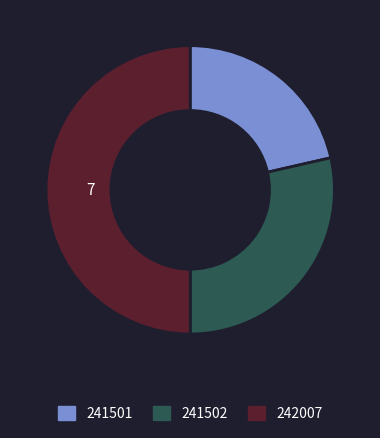

Which category has the biggest portion of the pie?

242007